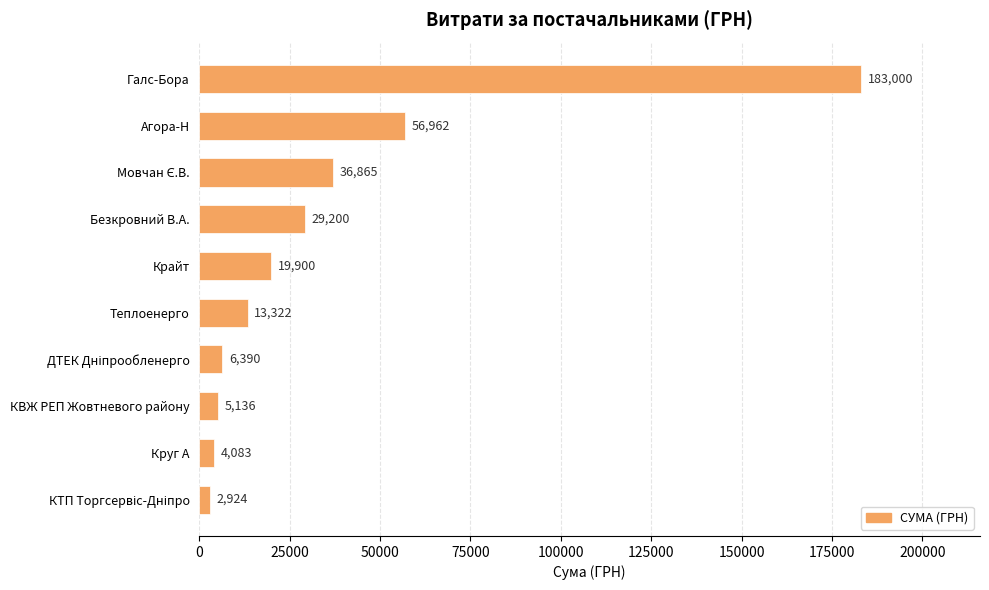

Approximately how many times larger is the value at Галс-Бора compared to Теплоенерго?

13.7